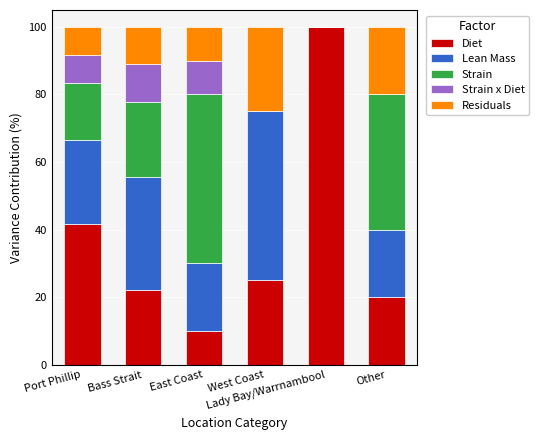

Are the bars horizontal?

No